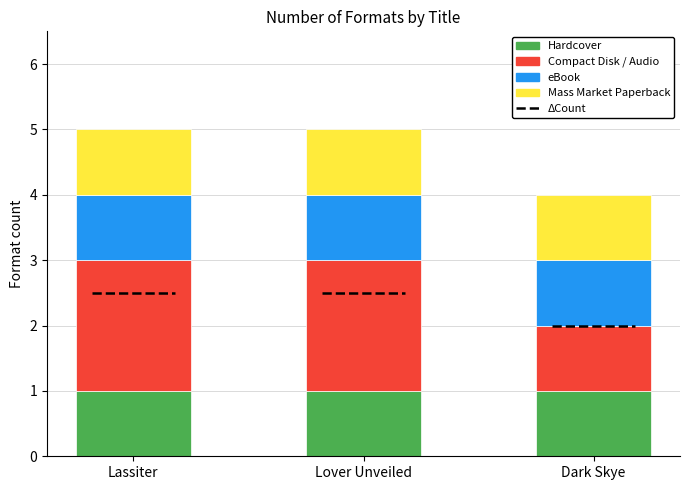

What is the total value across all series at Dark Skye?

4